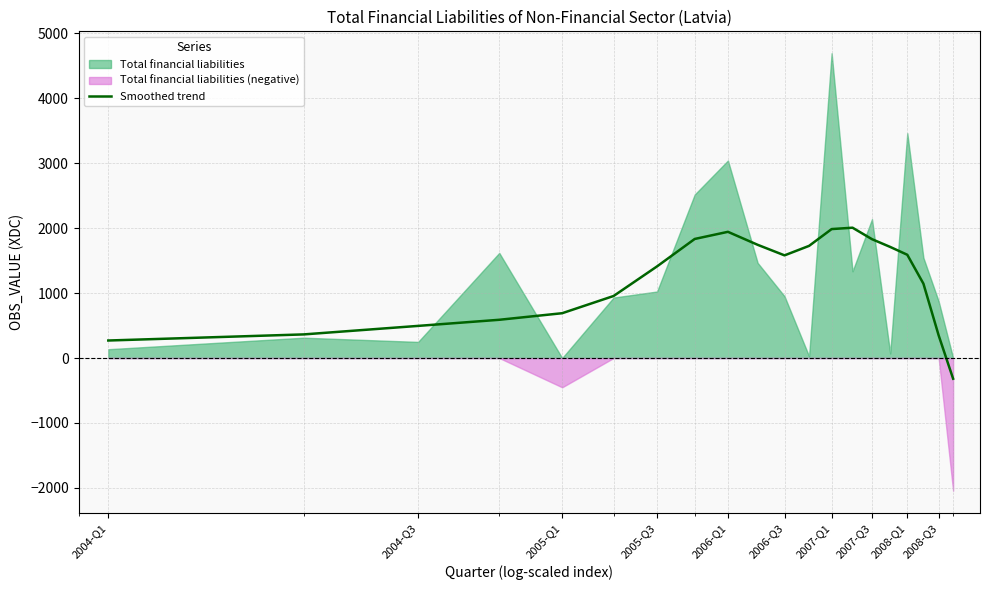

Reading left to right, extract all data points from this chart.

269.4	363.4	494.4	588.5	689.7	954.7	1410.7	1833.0	1942.8	1742.9	1580.4	1726.4	1985.1	2006.3	1829.5	1710.1	1589.4	1144.9	348.2	-318.8